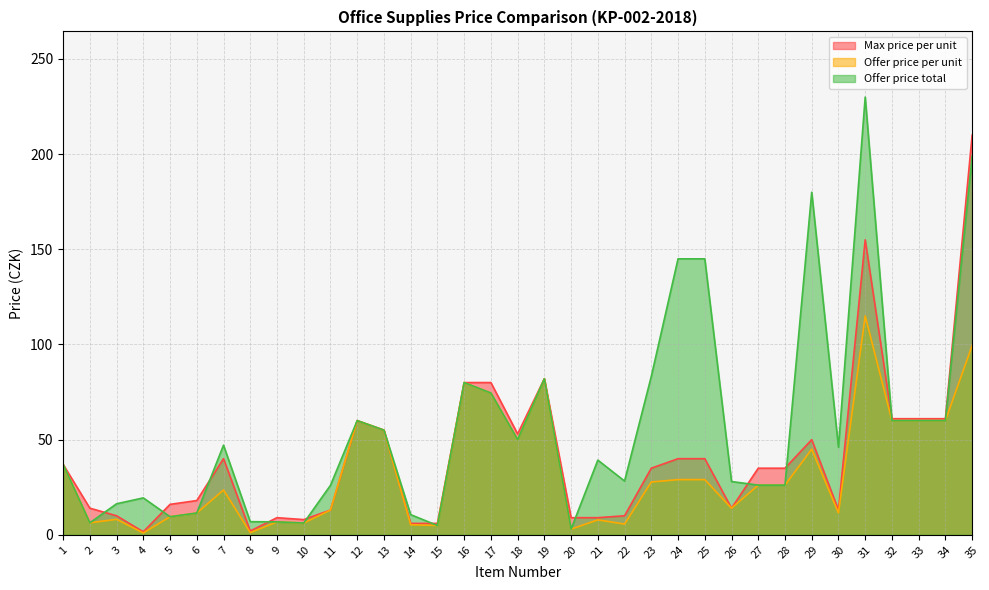

Which series changed the most between 5 and 33?

Offer price per unit